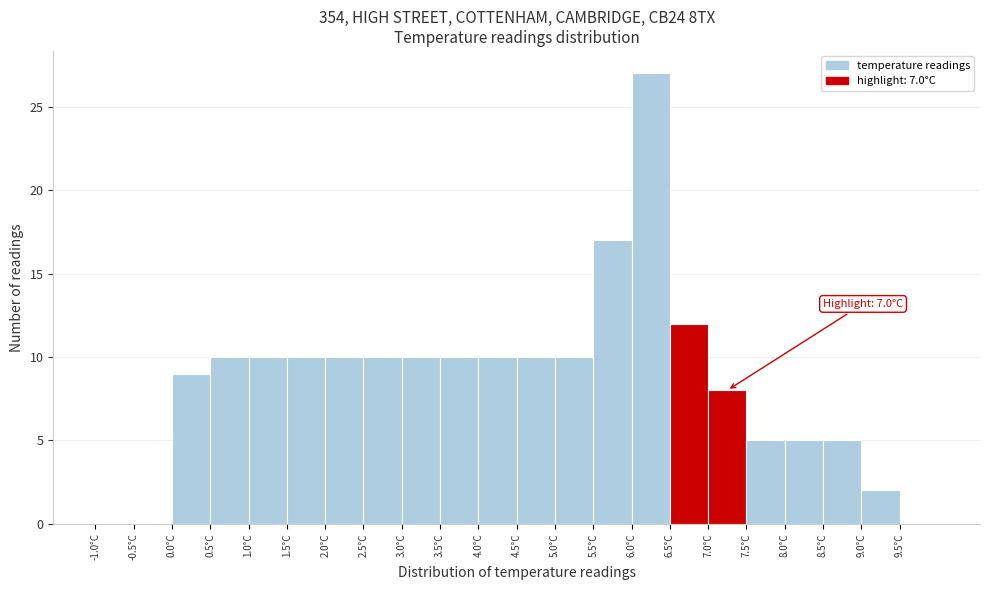

Over which range of the x-axis is the bar tallest?

6.0 to 6.5